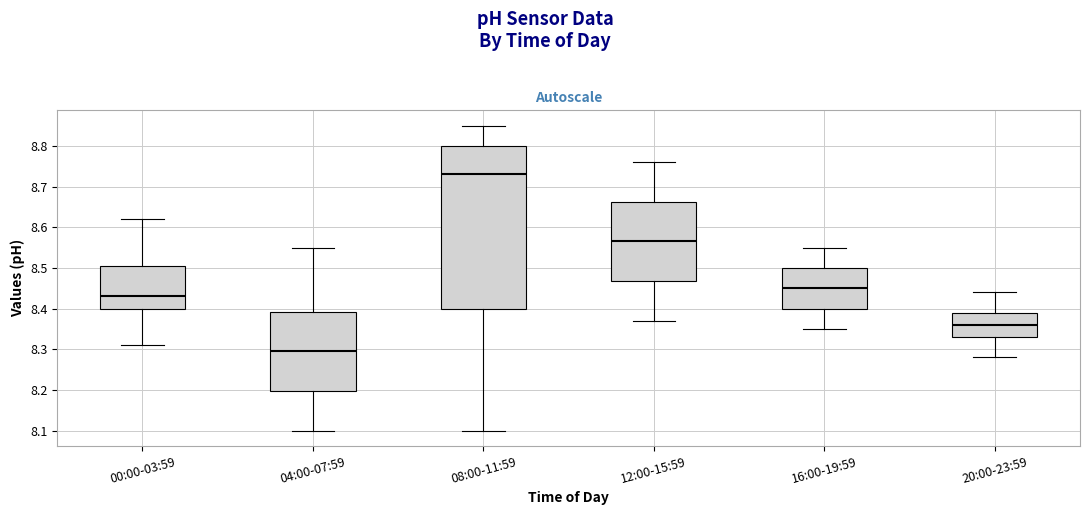

Which box is the tallest, from its lower edge to its upper edge?

08:00-11:59